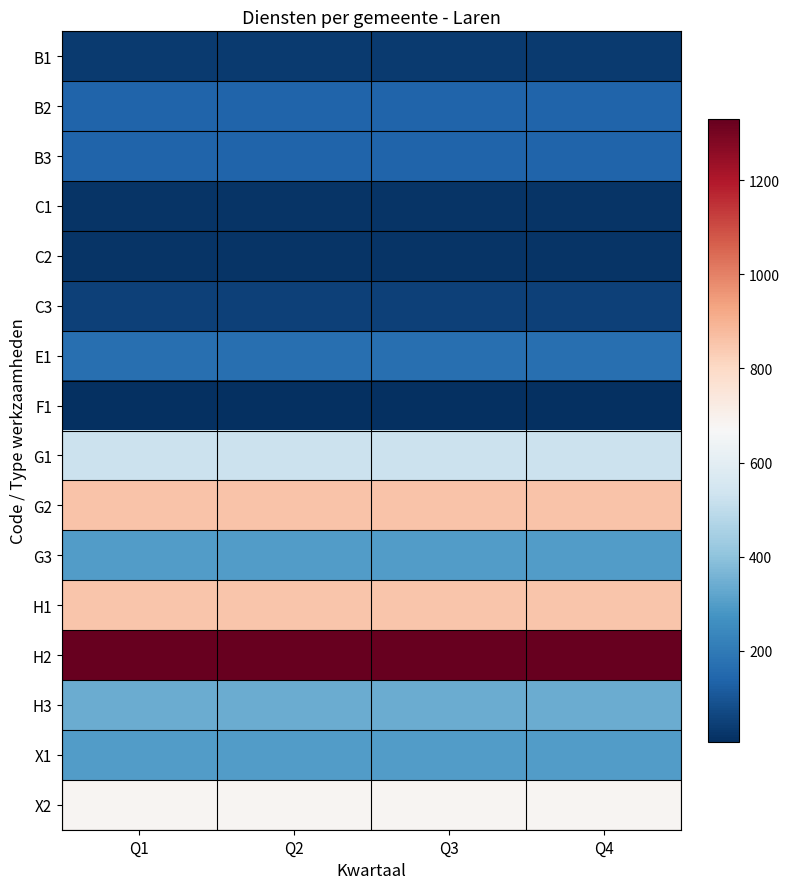

How many series are shown in this chart?

16